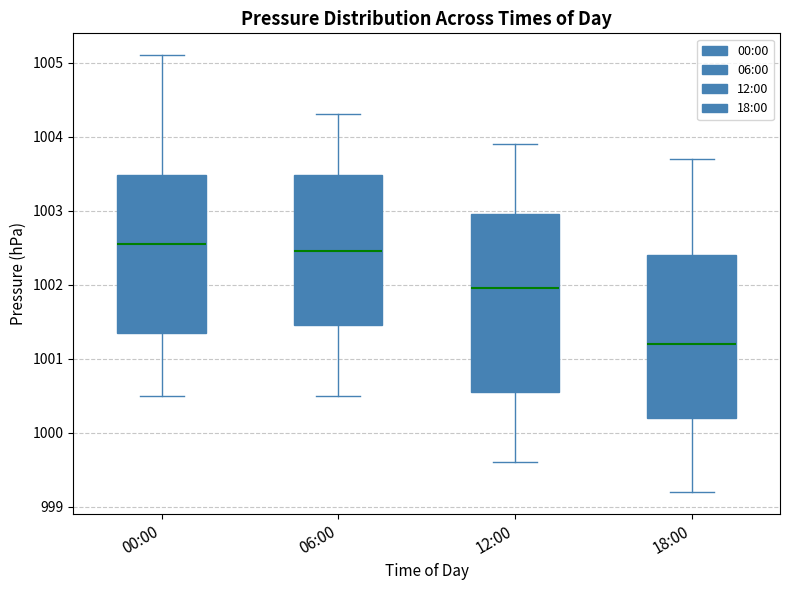

Reading left to right, read every box against the y-axis: the position of its median line, the range the box covers, and the ends of its whiskers. The values are not printed on the chart, so give them approximately, as read against the axis.

00:00: median 1002.6, box 1001.4 to 1003.5, whiskers 1000.5 to 1005.1
06:00: median 1002.5, box 1001.5 to 1003.5, whiskers 1000.5 to 1004.3
12:00: median 1002.0, box 1000.6 to 1003.0, whiskers 999.6 to 1003.9
18:00: median 1001.2, box 1000.2 to 1002.4, whiskers 999.2 to 1003.7